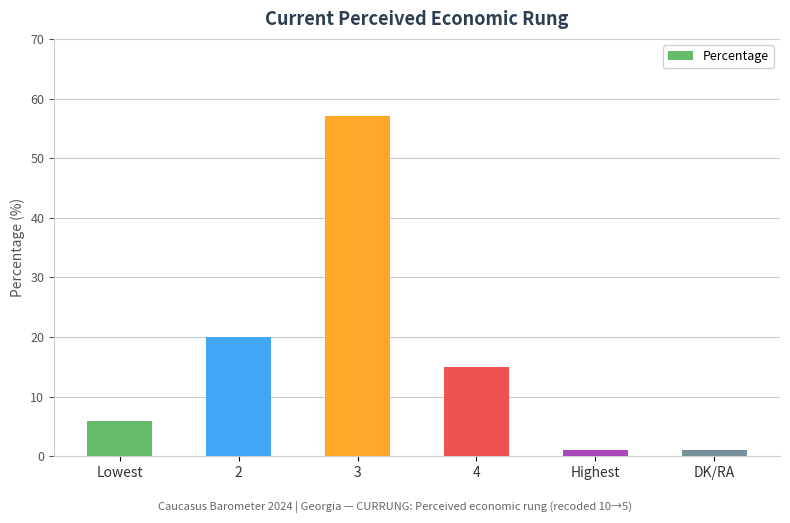

True or false: the data shows 1 at DK/RA.

True